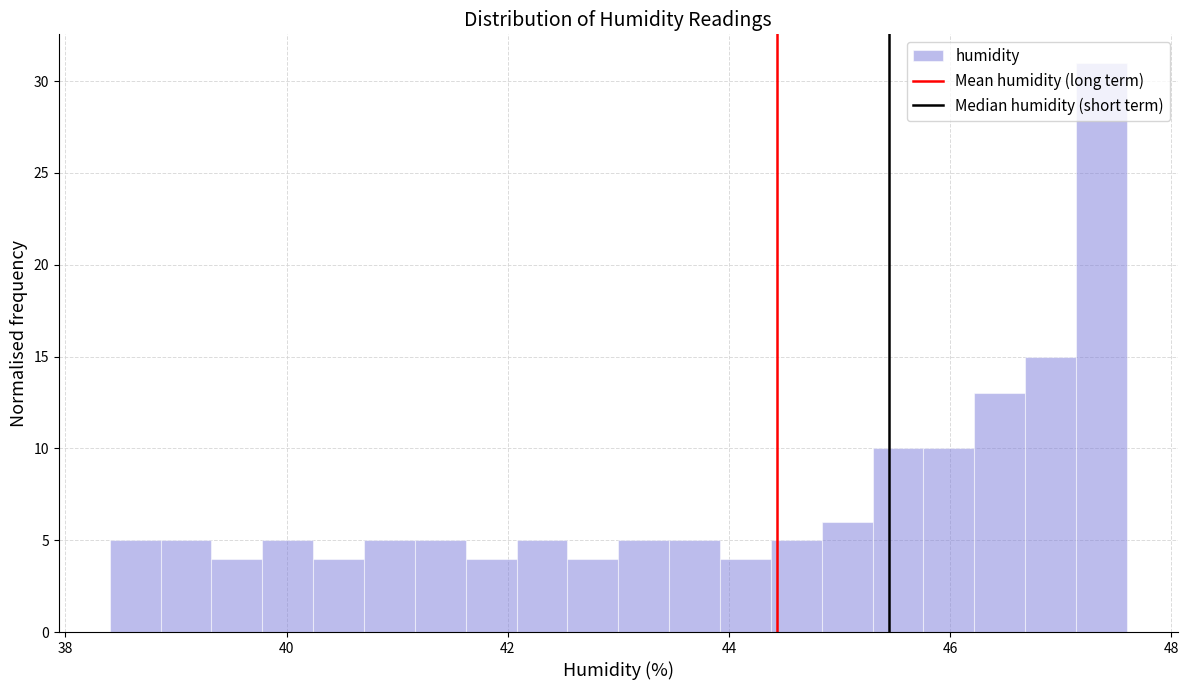

Around what value on the x-axis is the tallest bar? Give the approximate position of its centre, as read against the axis.

47.4